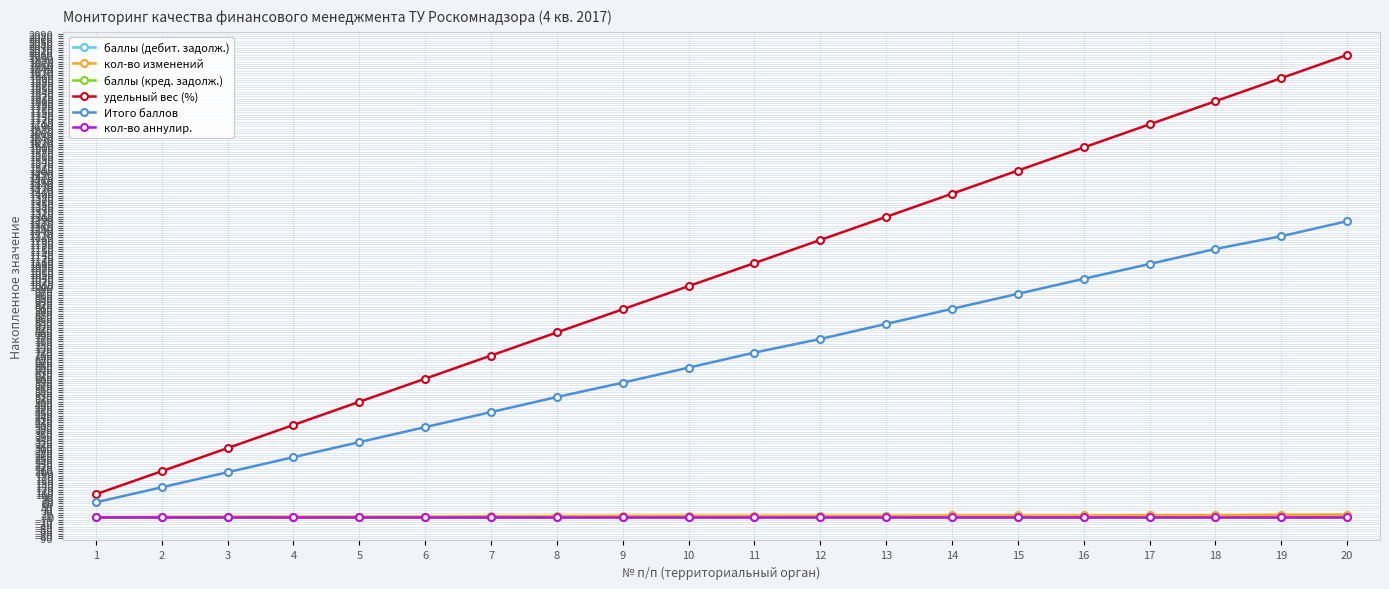

At which label is удельный вес (%) closest to 1049?

10